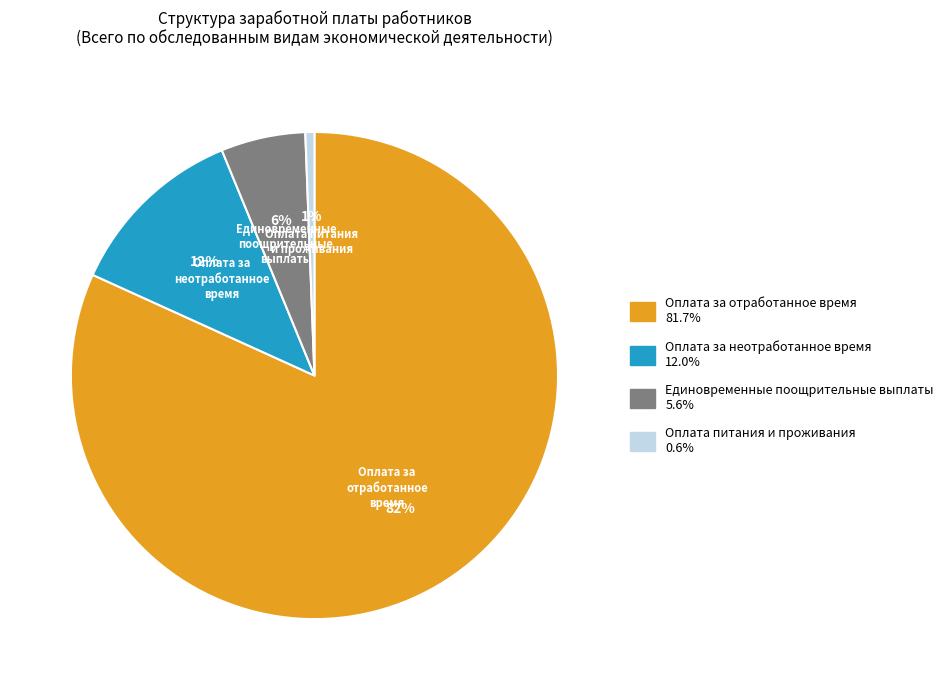

To the nearest percent, what percentage of the pie is Оплата питания и проживания?

1%